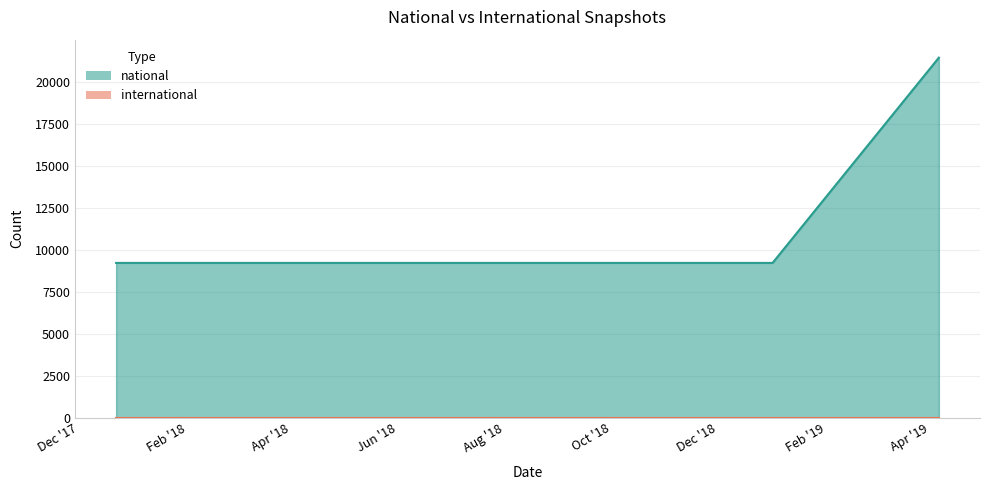

What is the value of the 1st point from the left?

9204